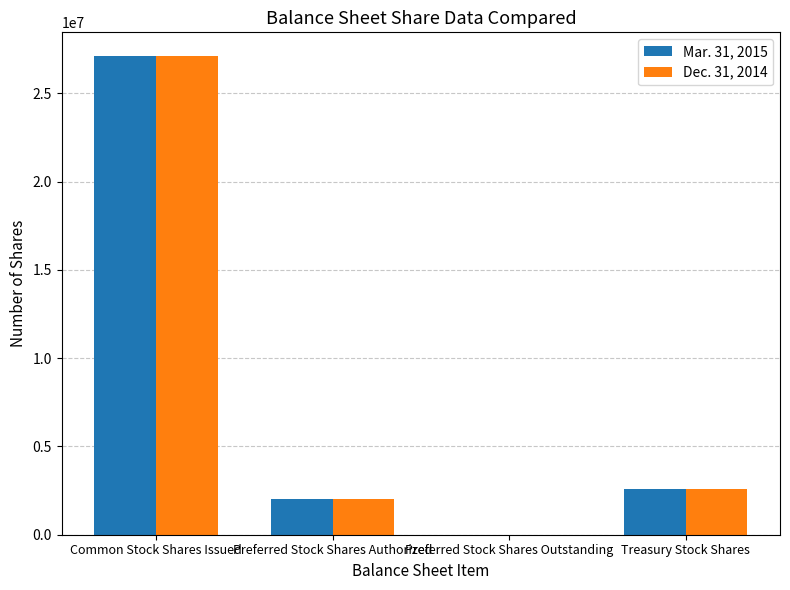

Is it true that Dec. 31, 2014 equals 42938893 at Common Stock Shares Issued?

False